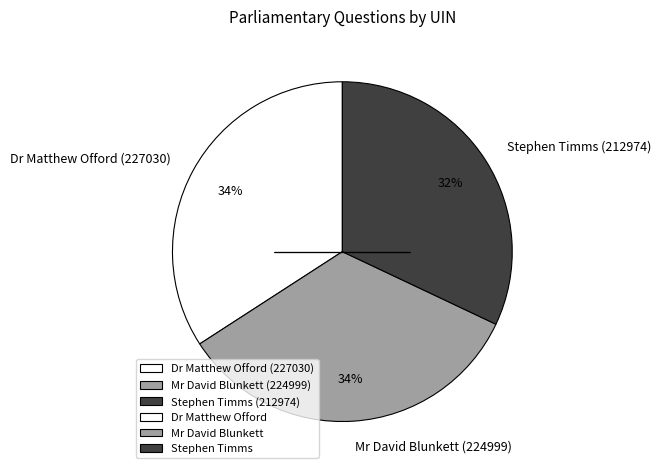

Is it true that Stephen Timms (212974) is 32% of the pie?

True